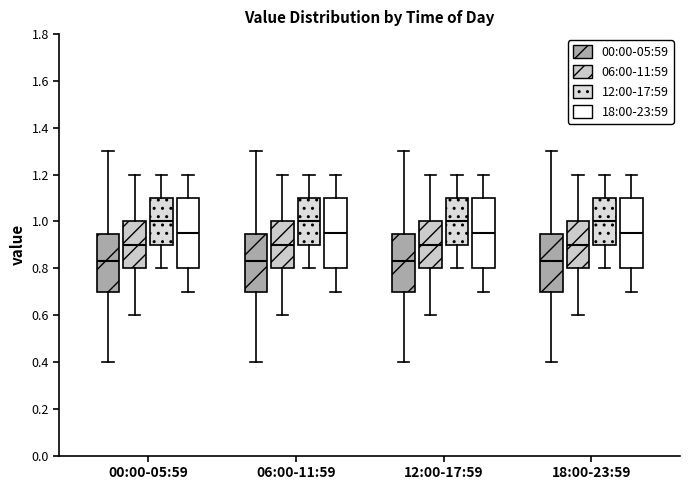

Where does the upper whisker of the box for 12:00-17:59 (18:00-23:59) end on the y-axis? The values are not printed on the chart, so give them approximately, as read against the axis.

1.20